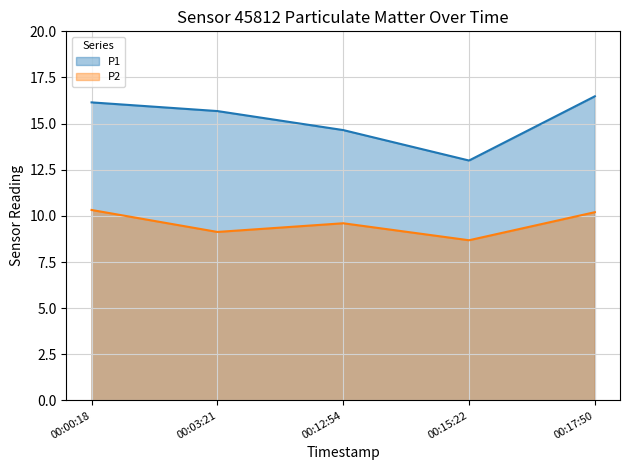

True or false: P1 has more than 2 points higher than both neighbors.

False